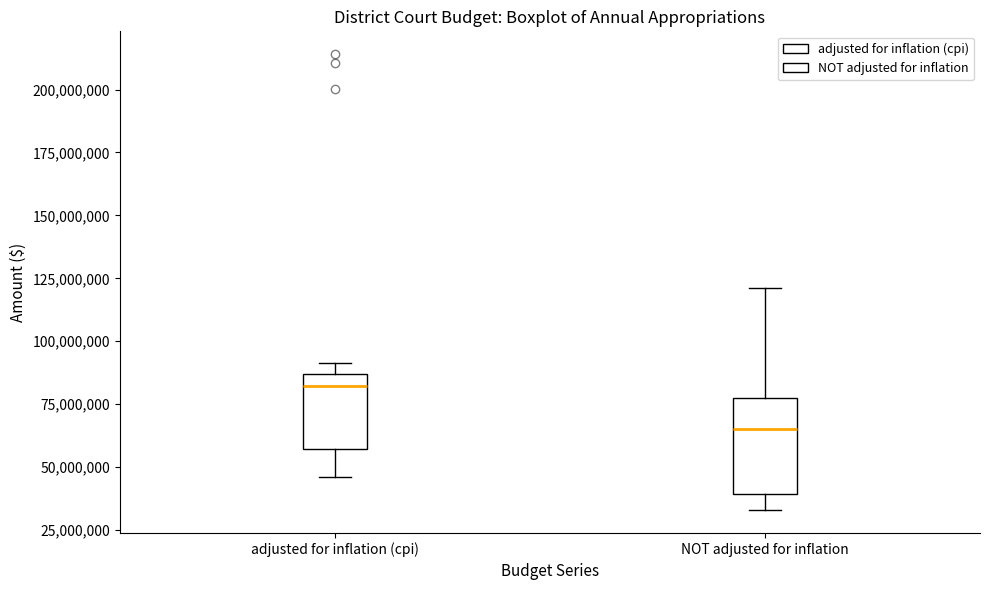

Reading left to right, transcribe this box plot: for each box, give where its median line is, the range the box spans, and where its two whiskers end, as read against the y-axis. The values are not printed on the chart, so give them approximately, as read against the axis.

adjusted for inflation (cpi): median 80000000, box 55000000 to 85000000, whiskers 45000000 to 90000000
NOT adjusted for inflation: median 65000000, box 40000000 to 80000000, whiskers 35000000 to 120000000